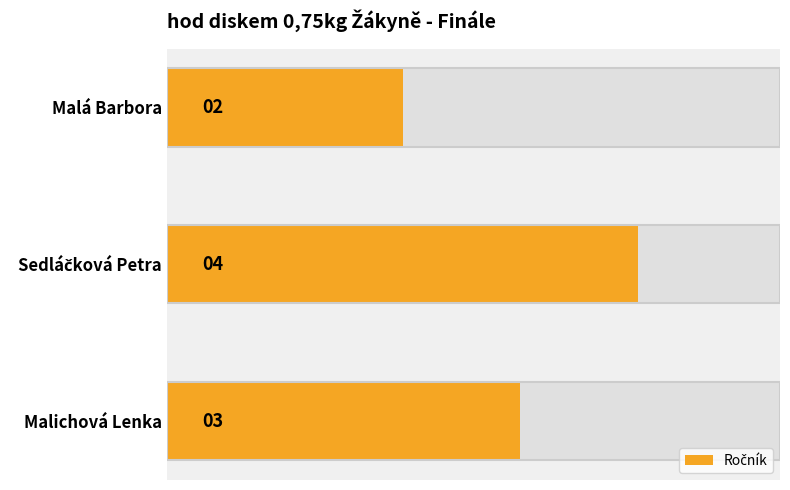

What value does the data have at Sedláčková Petra?

4